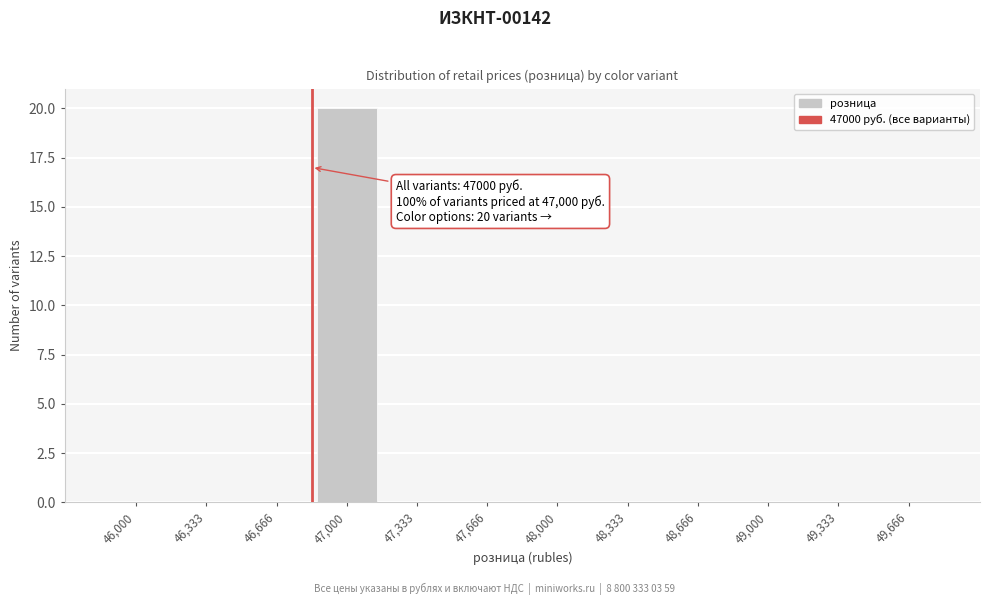

Reading left to right, what are all the values shown in this chart?

46,000=0	46,333=0	46,666=0	47,000=20	47,333=0	47,666=0	48,000=0	48,333=0	48,666=0	49,000=0	49,333=0	49,666=0